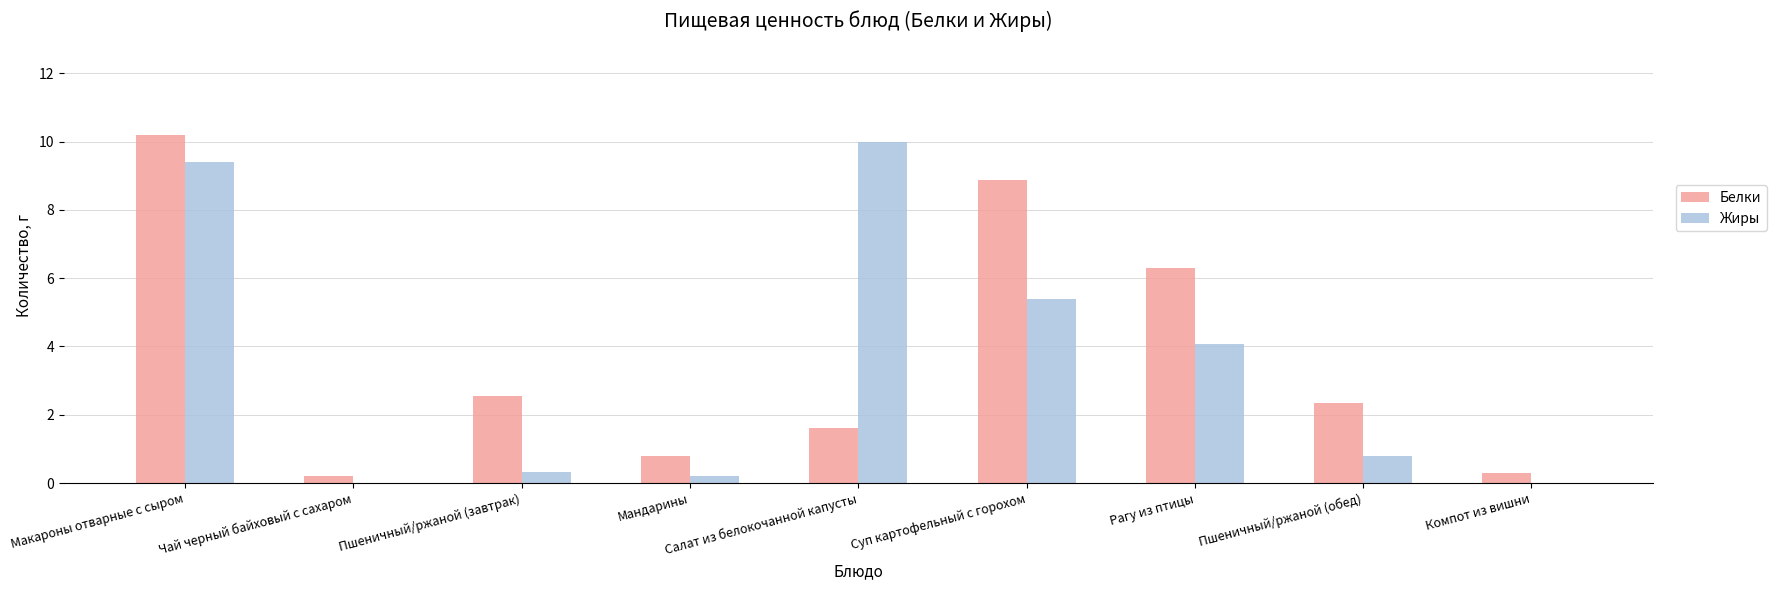

Where is Жиры nearest to the value 5?

Суп картофельный с горохом